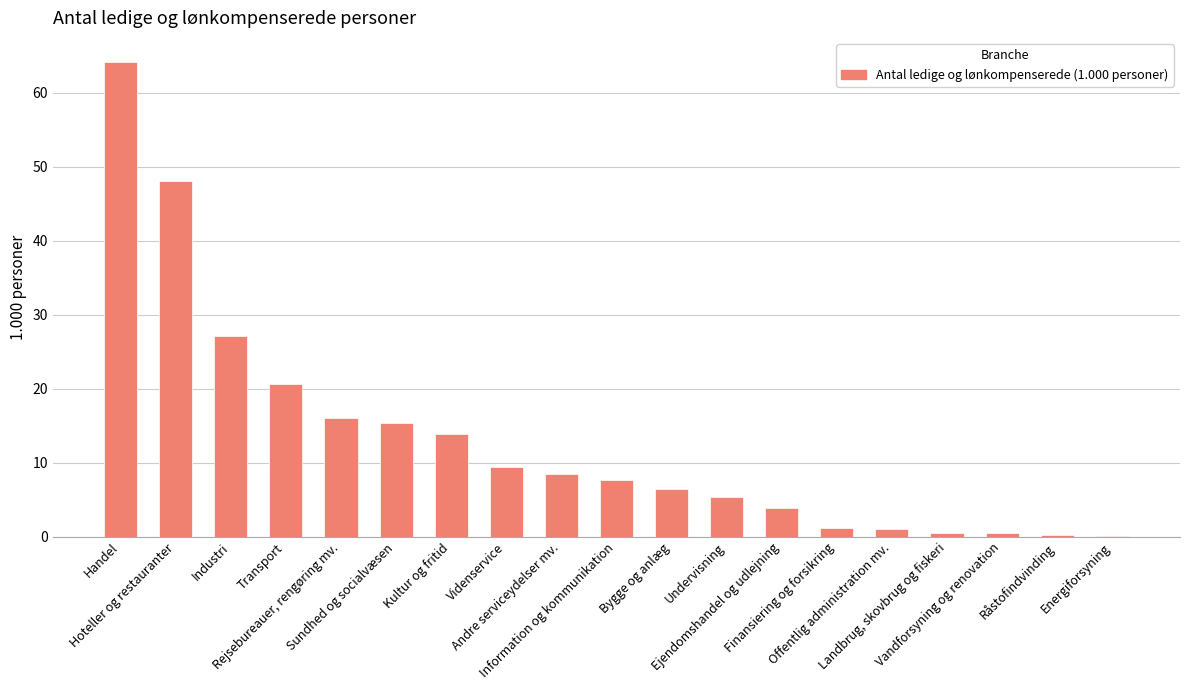

What is the approximate value at Rejsebureauer, rengøring mv.?

16.0